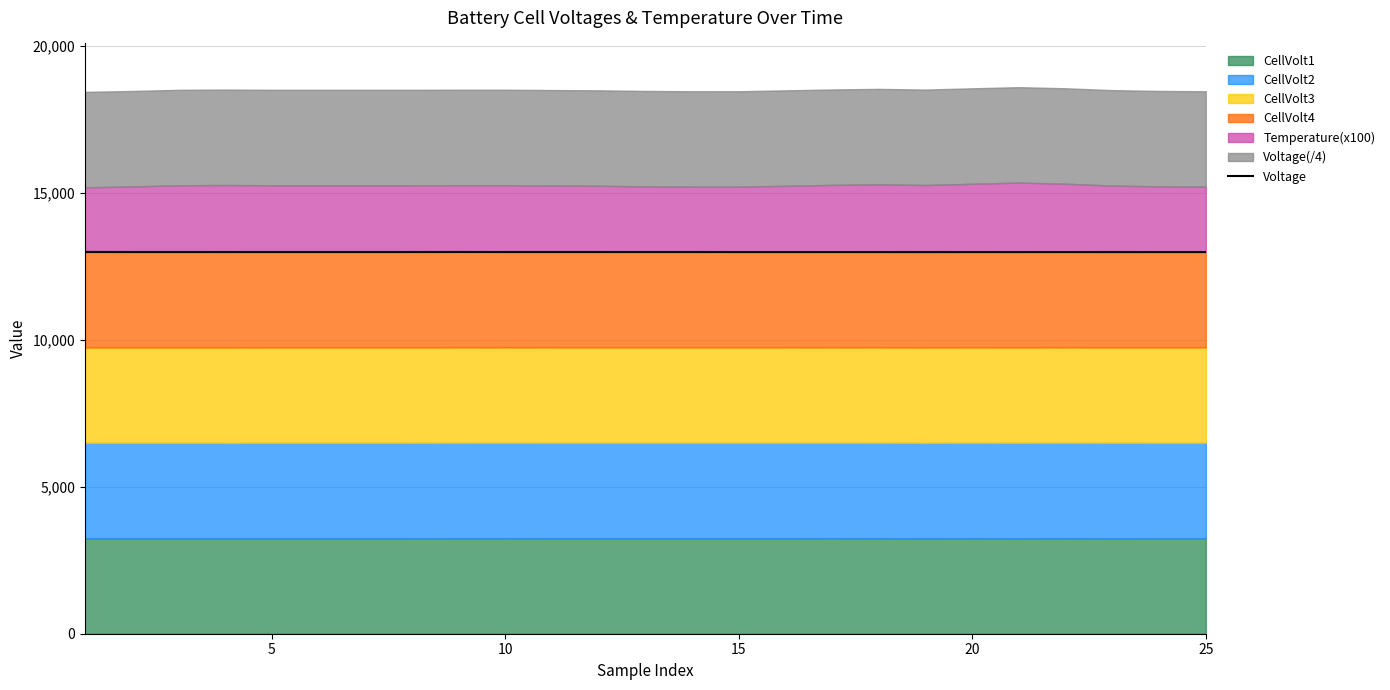

How many lines are shown in the chart?

1